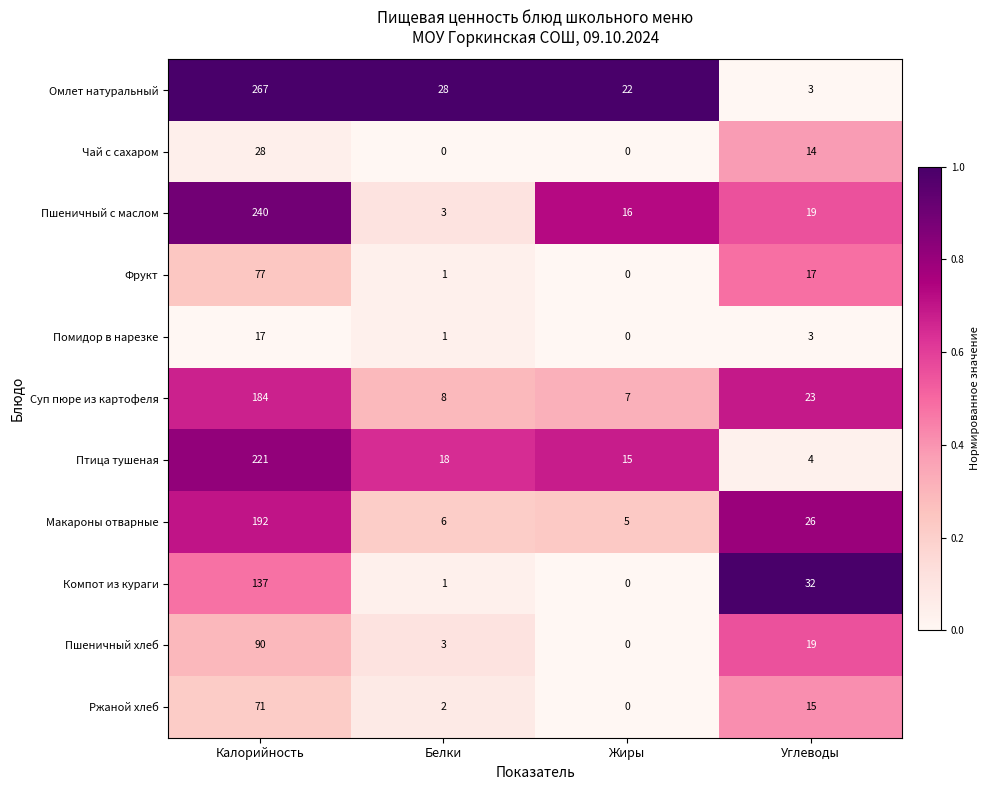

Rank the series at Калорийность from lowest to highest value.

Помидор в нарезке, Чай с сахаром, Ржаной хлеб, Фрукт, Пшеничный хлеб, Компот из кураги, Суп пюре из картофеля, Макароны отварные, Птица тушеная, Пшеничный с маслом, Омлет натуральный